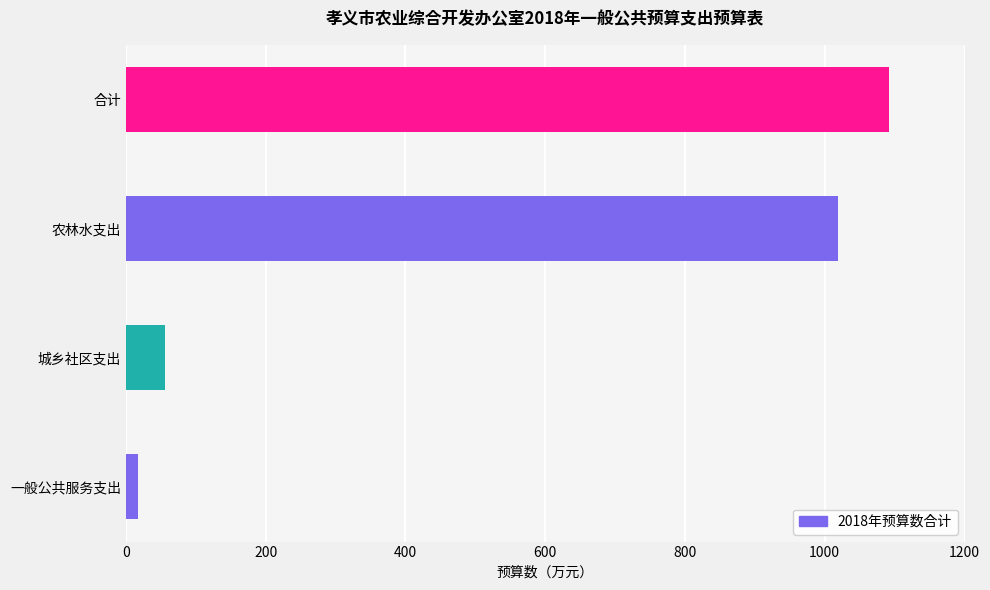

List the labels in order of value, largest first.

合计, 农林水支出, 城乡社区支出, 一般公共服务支出